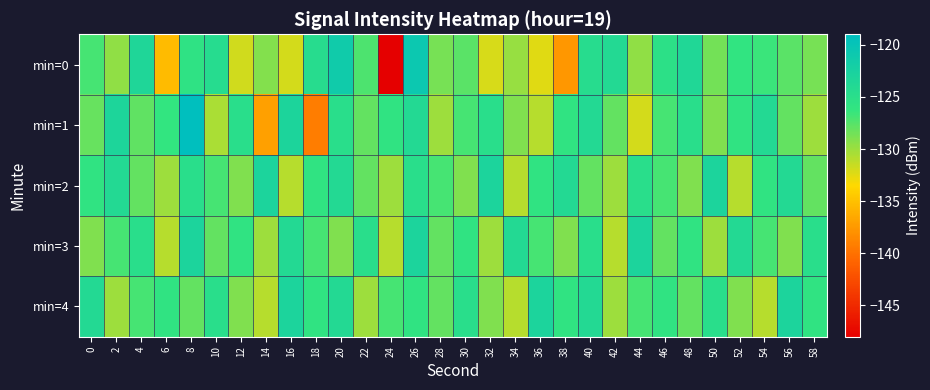

How many distinct data groups are displayed?

5